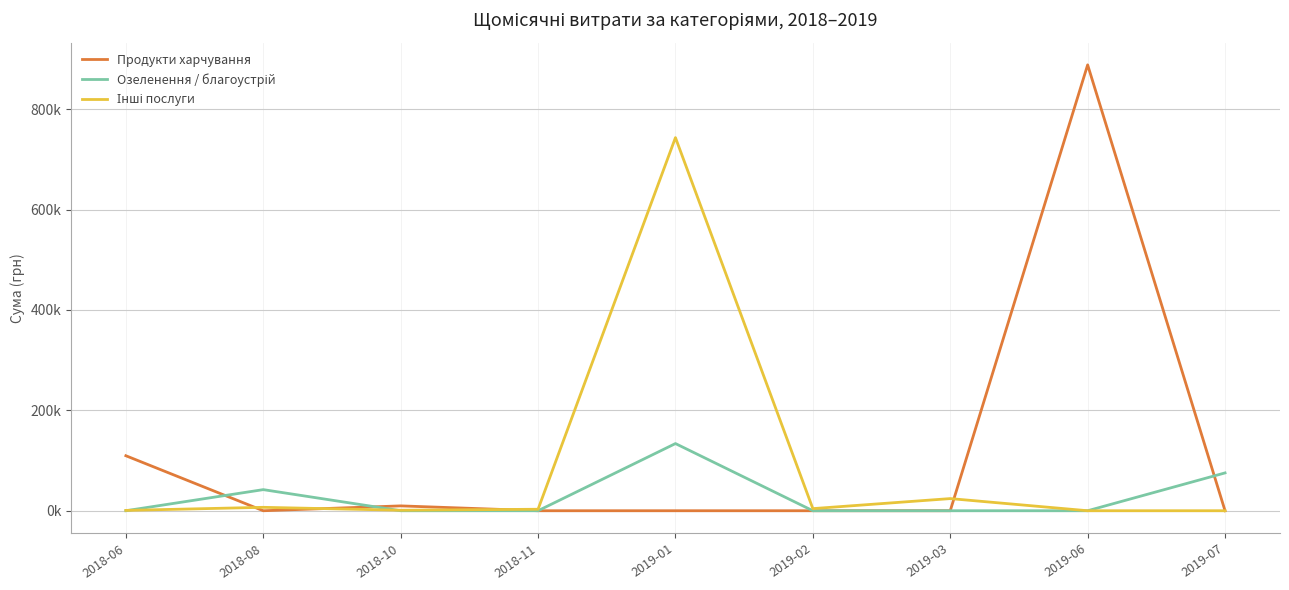

Between 2019-02 and 2019-06, which is larger?

2019-06